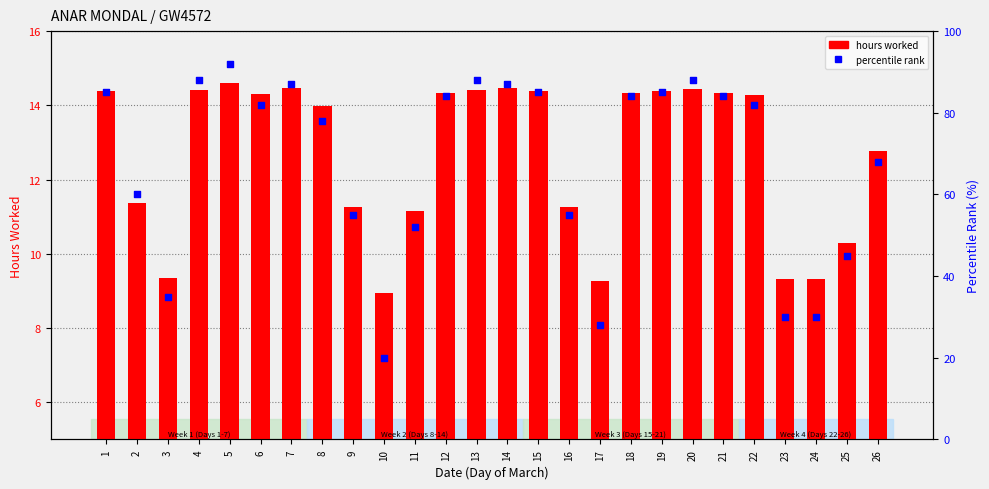

At which category is the sum across all series the highest?

5